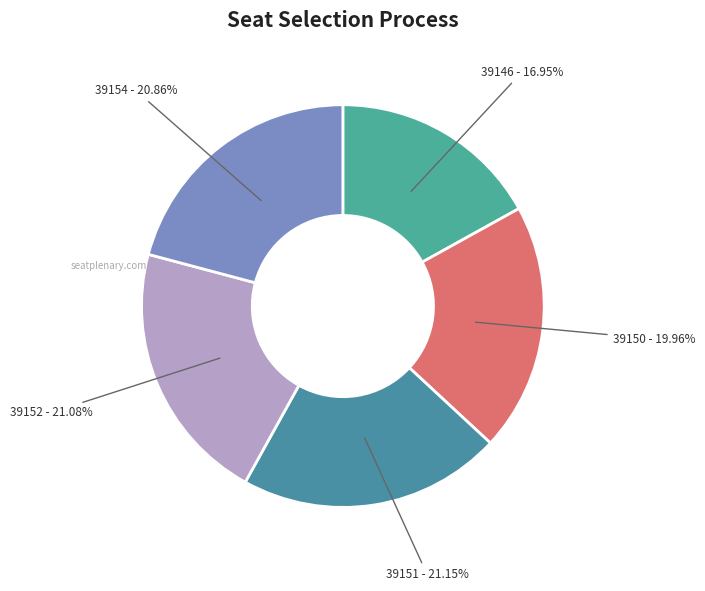

To the nearest percent, what is the combined percentage of 39154 and 39146?

38%